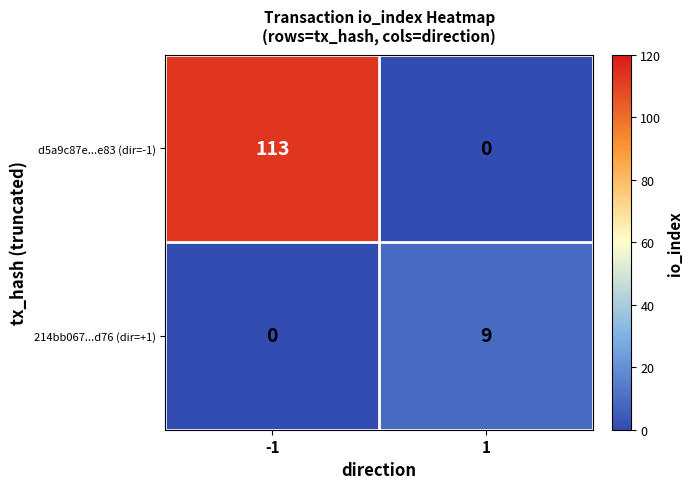

What is the difference between the highest and lowest values at 1?

9